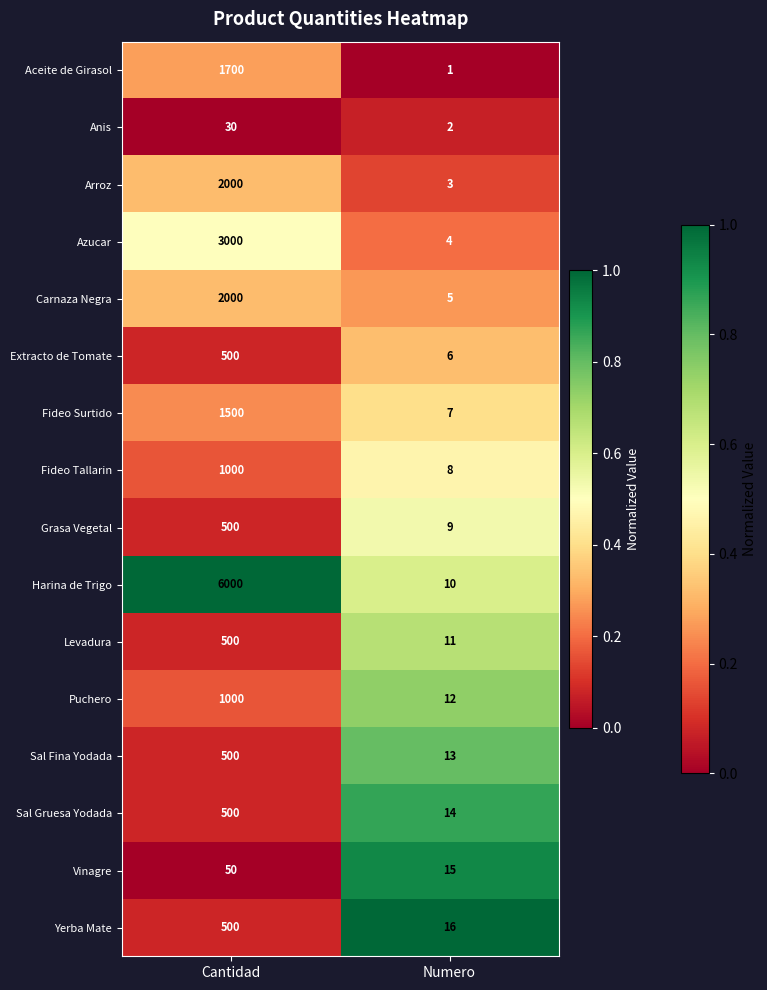

The Levadura series shows 5 at Numero. True or false?

False